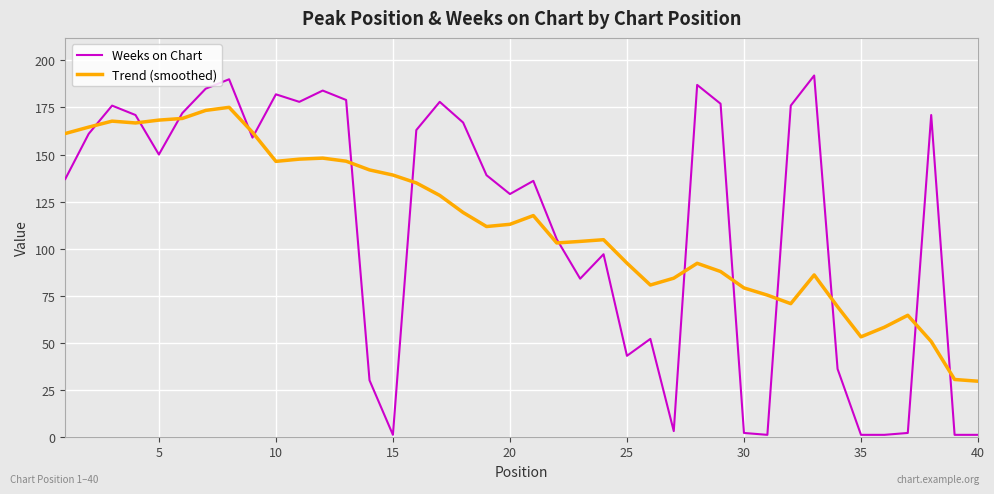

What is the sum of all Trend (smoothed) values?

4517.3